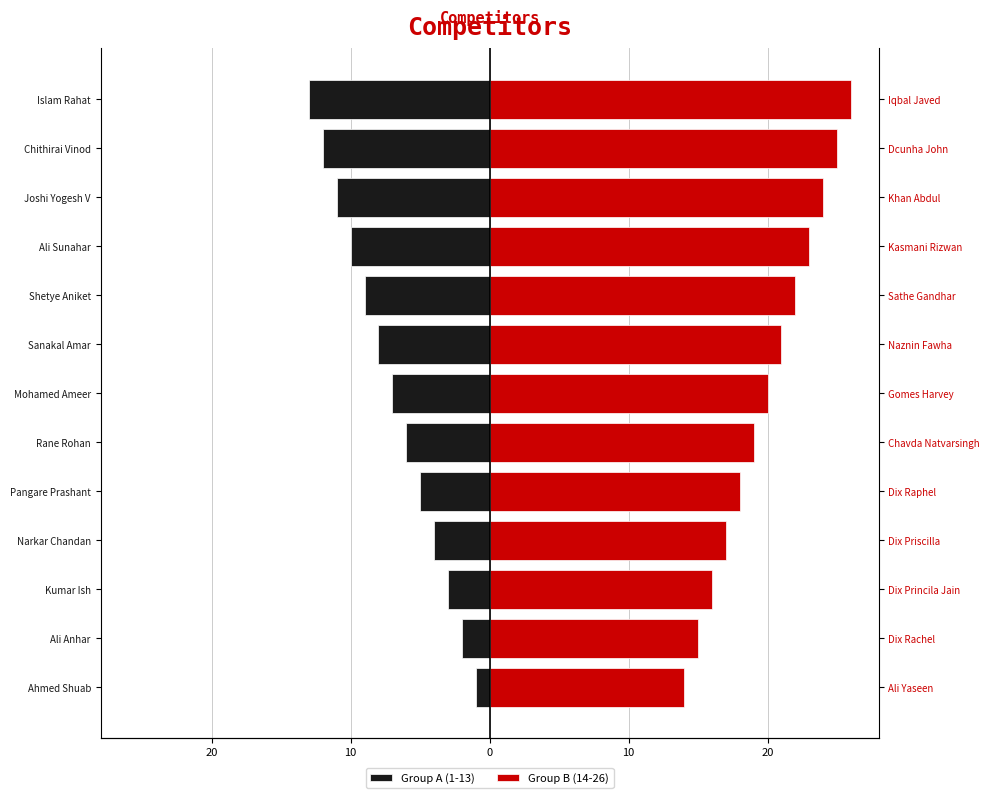

Reading left to right, what are all the values shown in this chart?

Group A (1-13): -1	-2	-3	-4	-5	-6	-7	-8	-9	-10	-11	-12	-13
Group B (14-26): 14	15	16	17	18	19	20	21	22	23	24	25	26